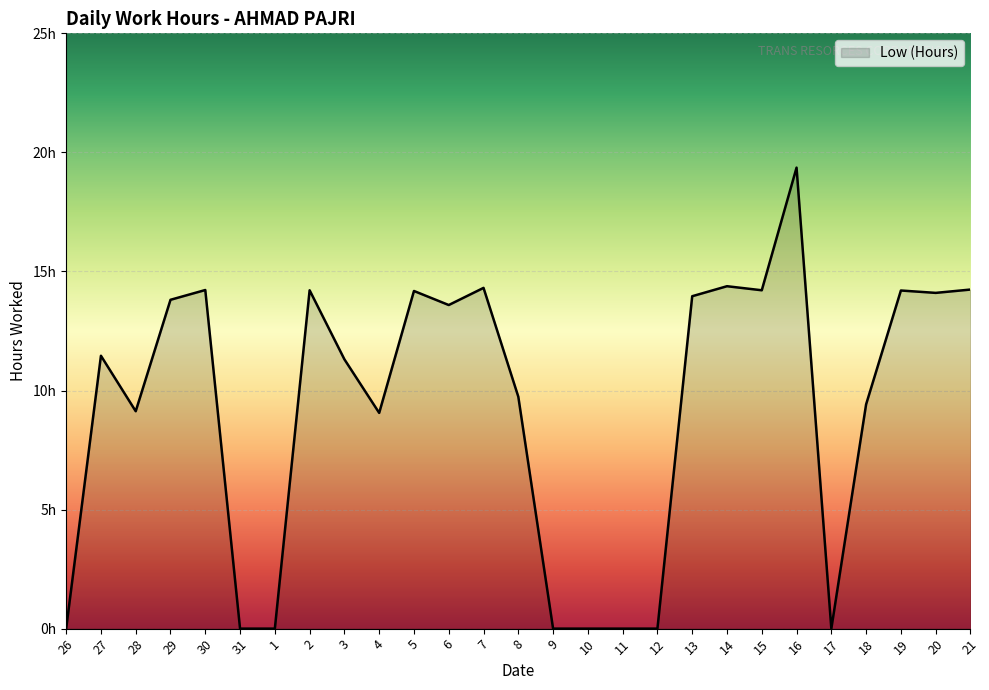

At which category does the data reach its first local peak?

27